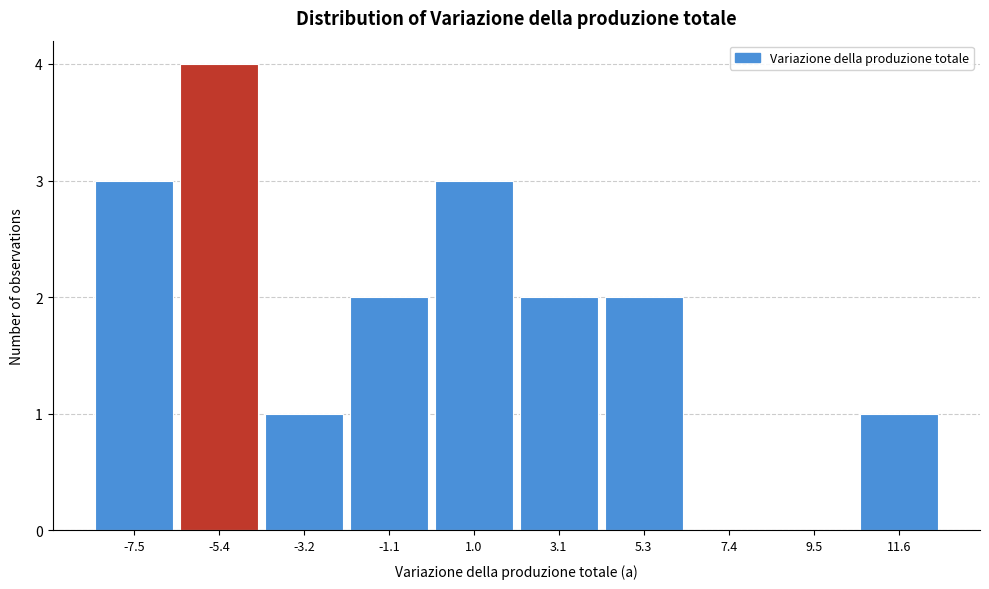

Reading left to right, what are all the values shown in this chart?

-7.5=3	-5.4=4	-3.2=1	-1.1=2	1.0=3	3.1=2	5.3=2	7.4=0	9.5=0	11.6=1